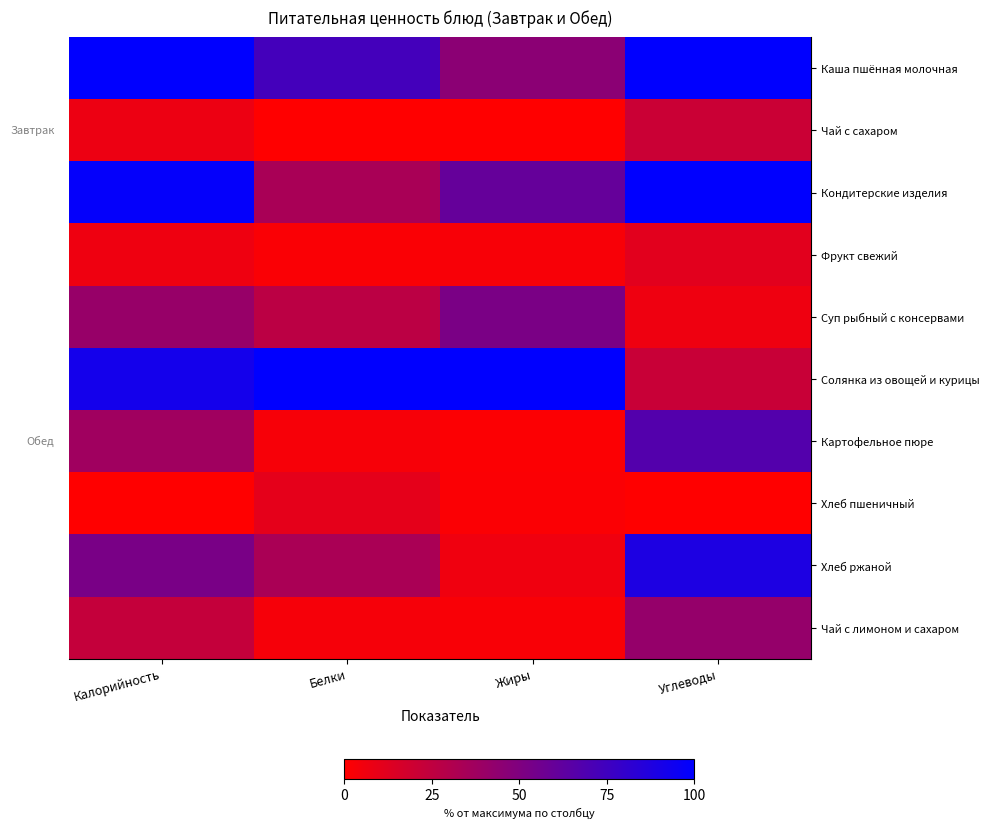

Reading left to right, what are all the values shown in this chart?

Каша пшённая молочная: Калорийность=1.0	Белки=0.7	Жиры=0.5	Углеводы=1.0
Чай с сахаром: Калорийность=0.1	Белки=0.0	Жиры=0.0	Углеводы=0.2
Кондитерские изделия: Калорийность=1.0	Белки=0.3	Жиры=0.6	Углеводы=1.0
Фрукт свежий: Калорийность=0.1	Белки=0.0	Жиры=0.0	Углеводы=0.1
Суп рыбный с консервами: Калорийность=0.4	Белки=0.3	Жиры=0.5	Углеводы=0.1
Солянка из овощей и курицы: Калорийность=0.9	Белки=1.0	Жиры=1.0	Углеводы=0.2
Картофельное пюре: Калорийность=0.4	Белки=0.0	Жиры=0.0	Углеводы=0.7
Хлеб пшеничный: Калорийность=0.0	Белки=0.1	Жиры=0.0	Углеводы=0.0
Хлеб ржаной: Калорийность=0.5	Белки=0.3	Жиры=0.1	Углеводы=0.9
Чай с лимоном и сахаром: Калорийность=0.2	Белки=0.0	Жиры=0.0	Углеводы=0.4